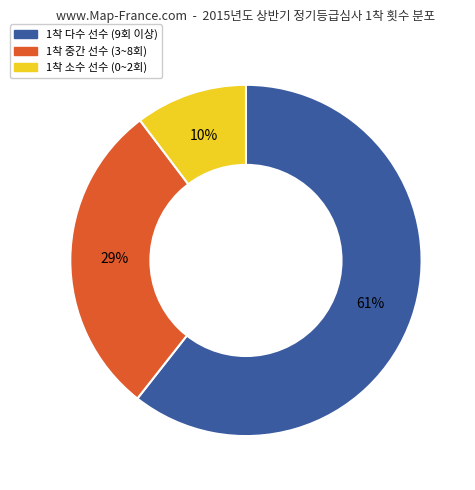

To the nearest percent, what is the average slice percentage?

33%